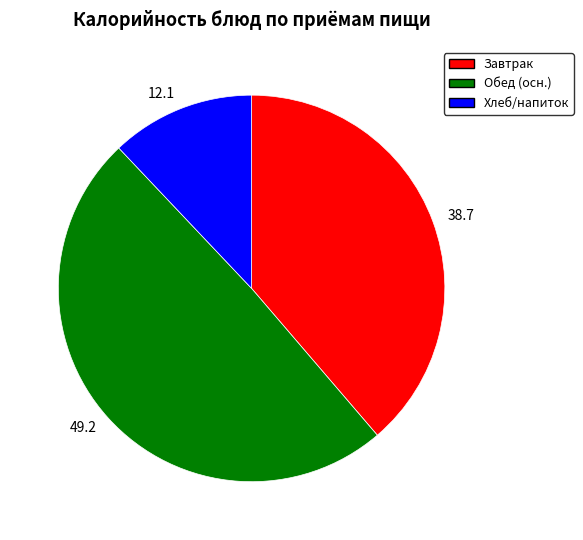

Is 38.7 the majority of the pie?

No